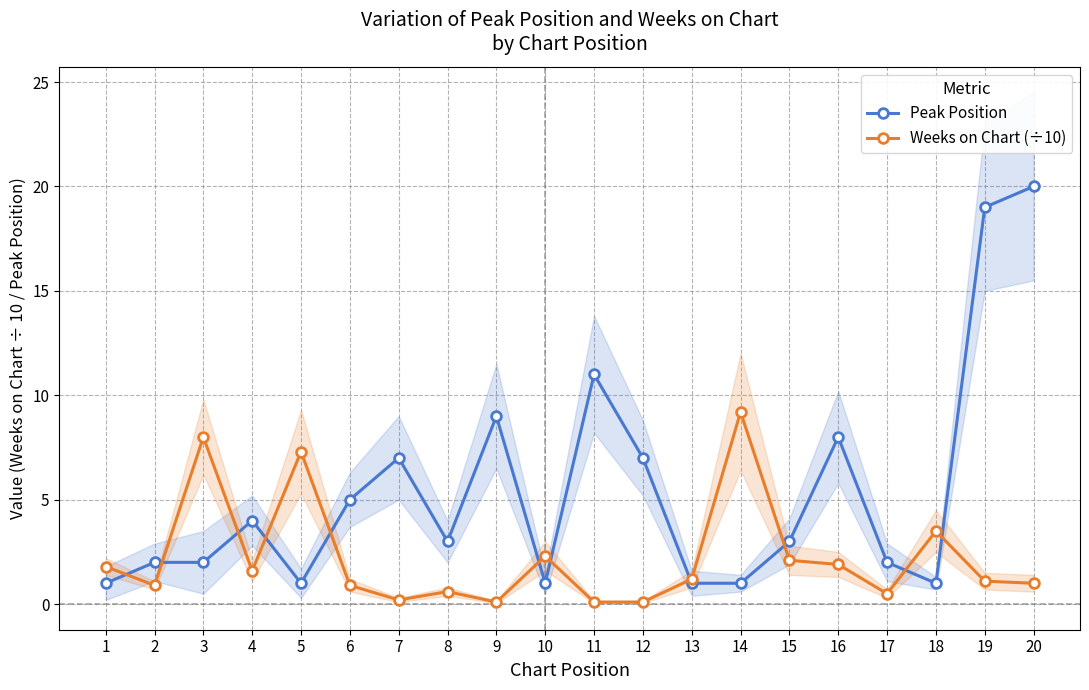

Which series has the widest spread of values?

Peak Position